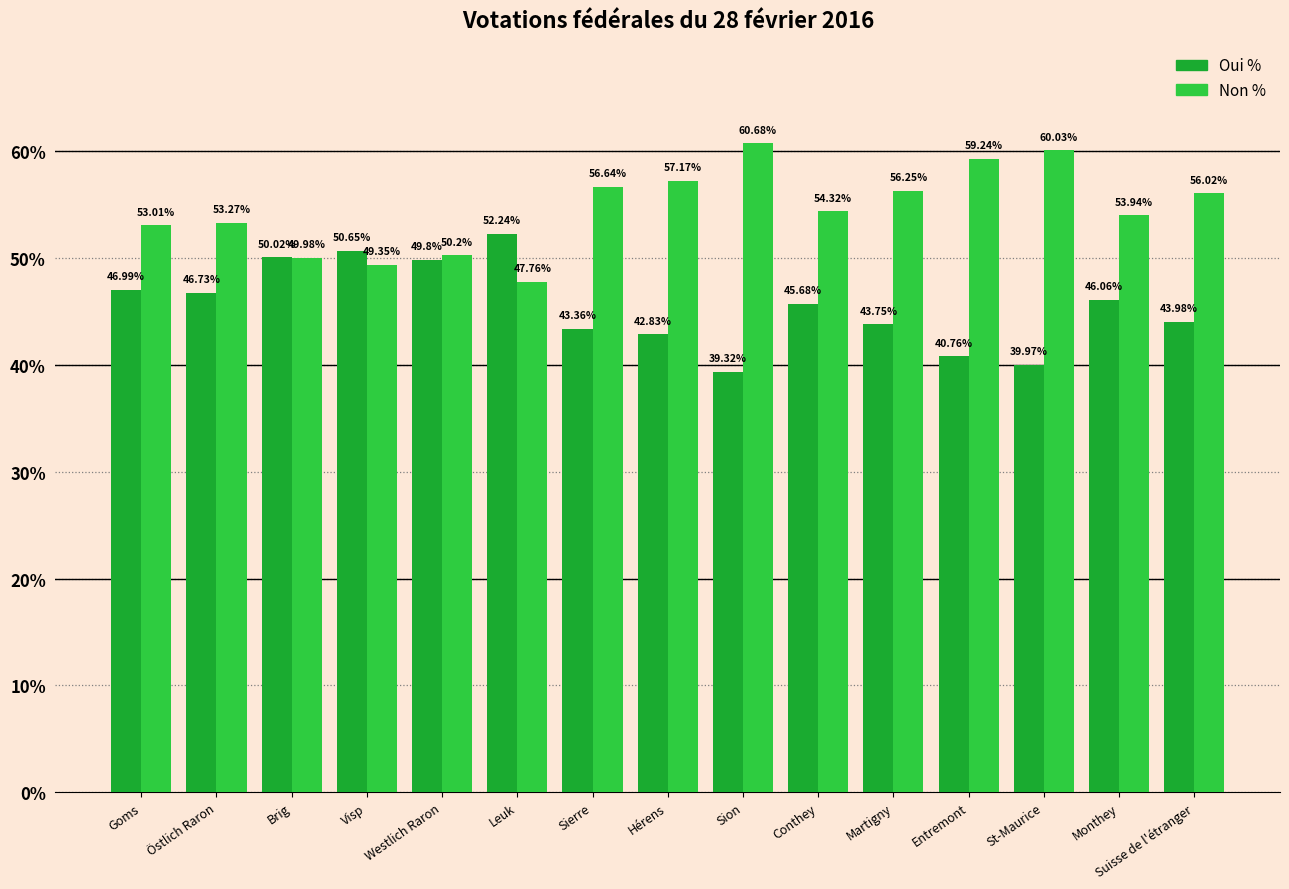

Are the bars horizontal?

No